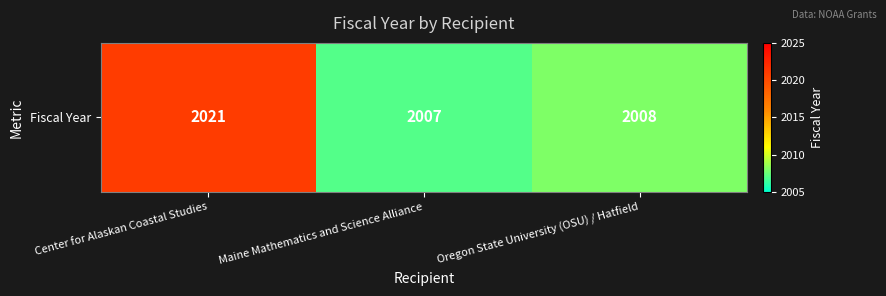

At which category does the chart reach its minimum across all series?

Maine Mathematics and Science Alliance